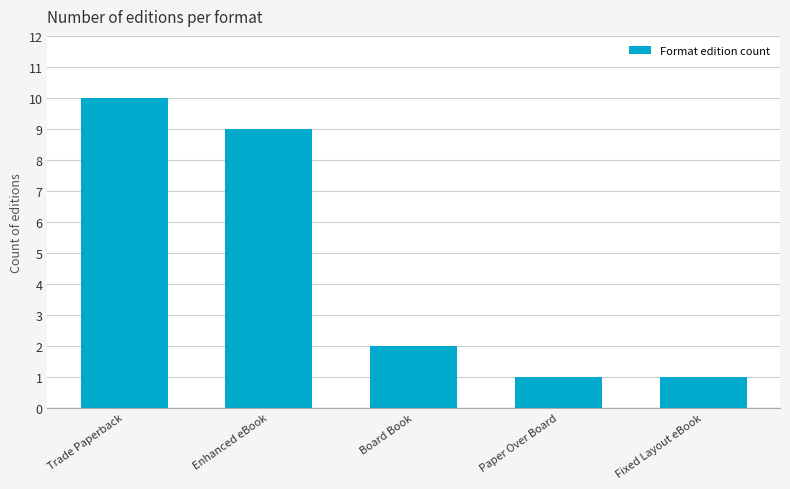

How many values are between 1 and 9?

4